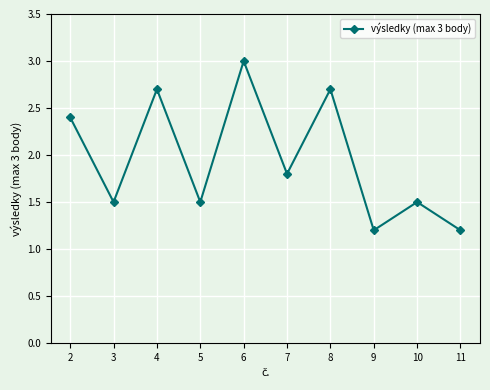

Count the values in the range 1 to 2.

6